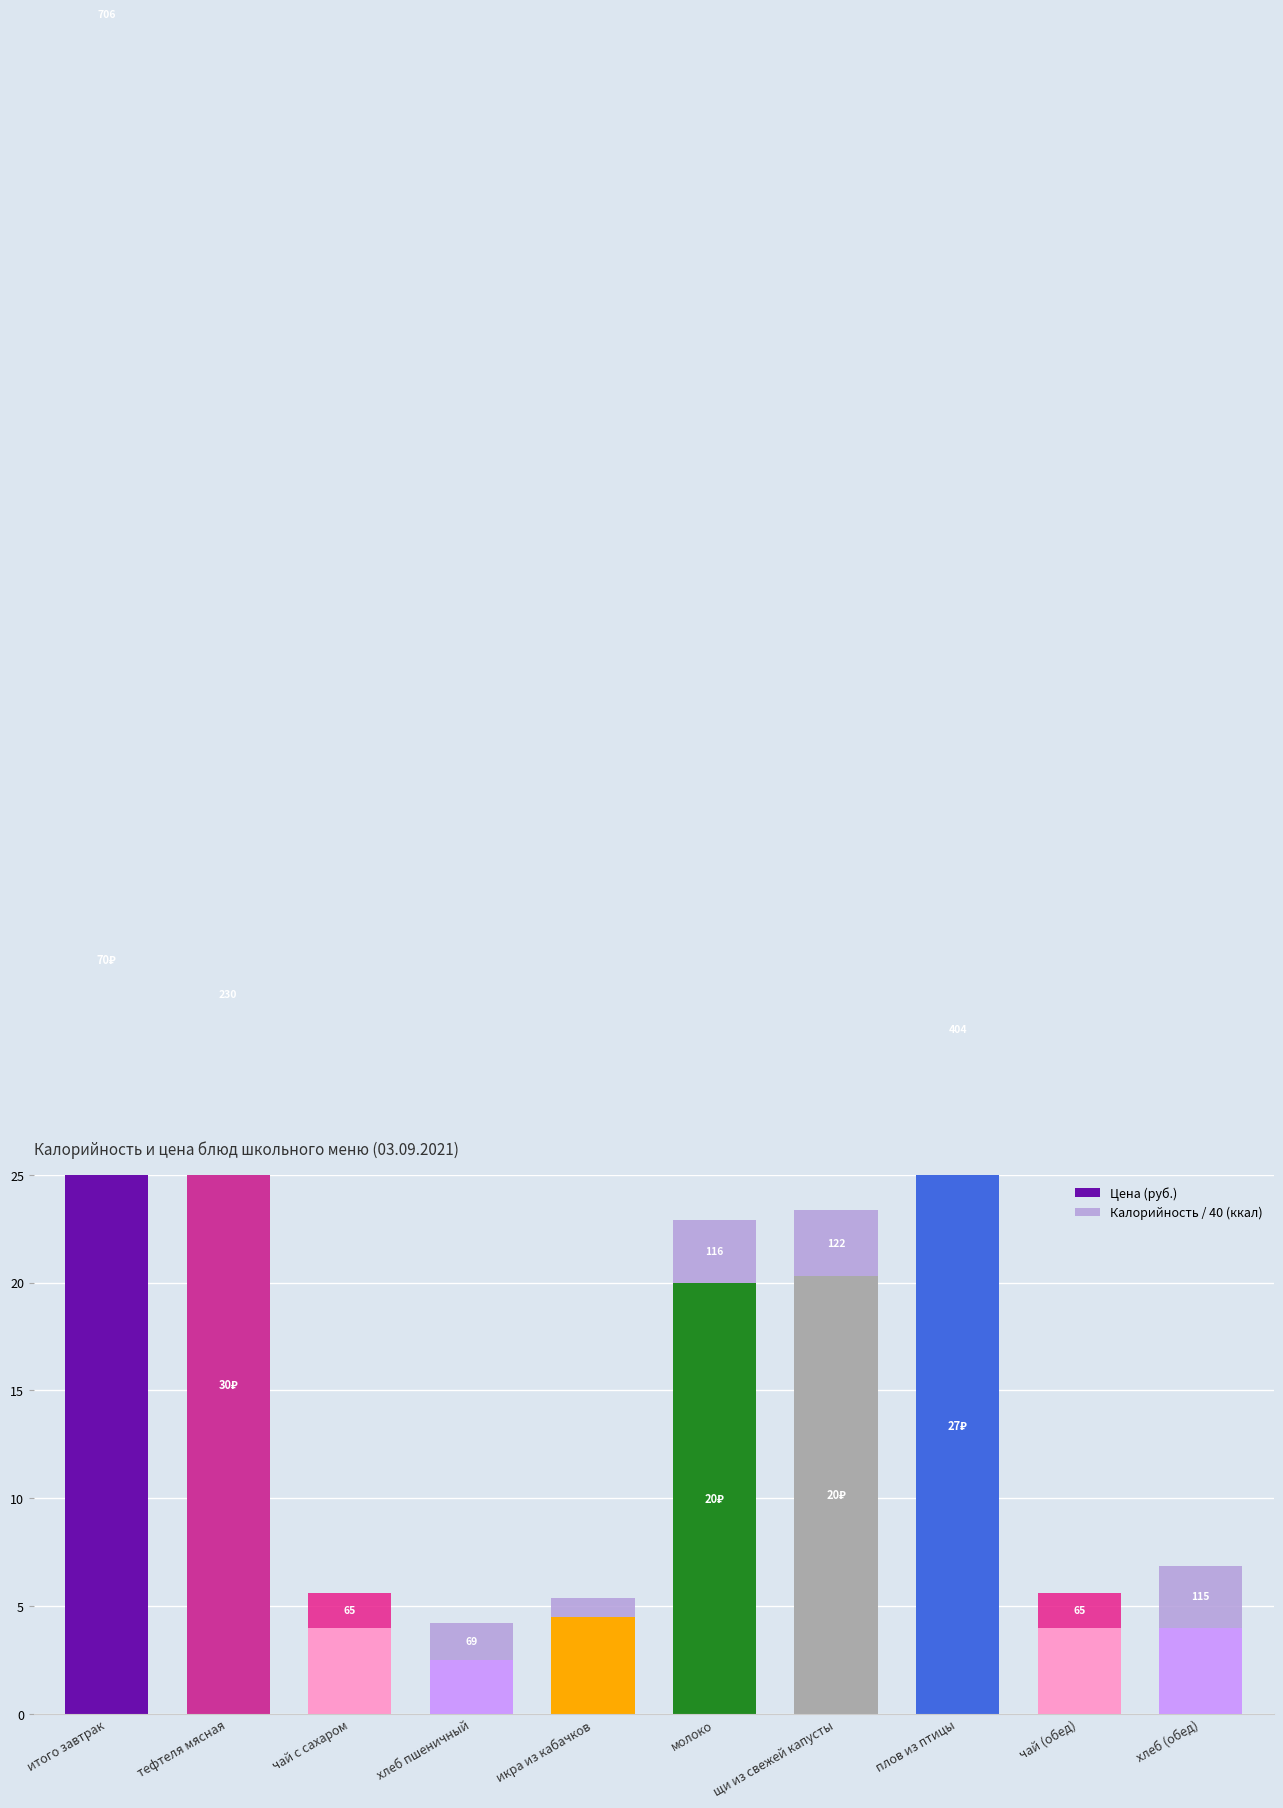

What is the lowest value of the Калорийность / 40 (ккал) series?

0.9